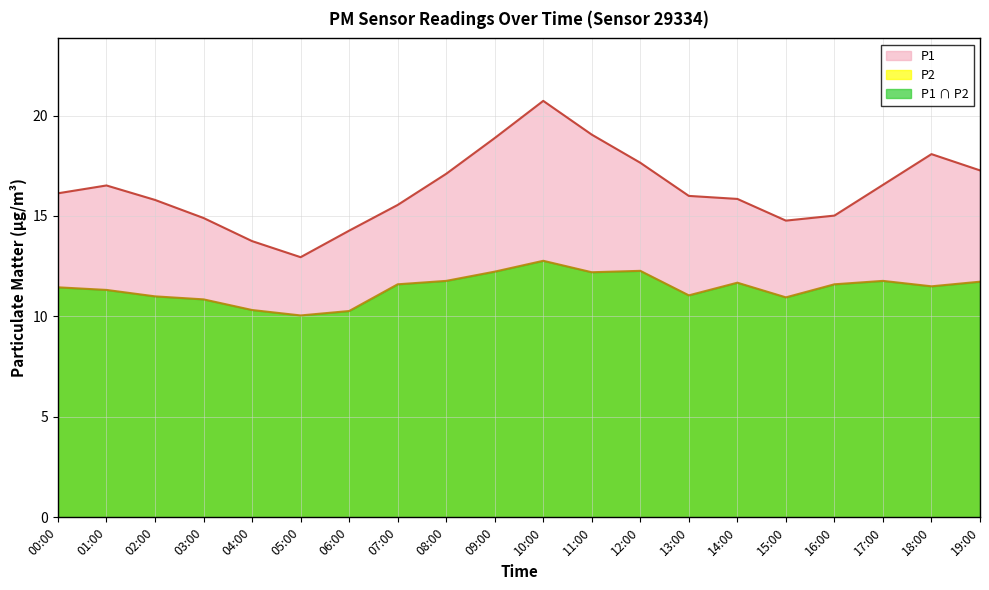

Reading left to right, what are all the values shown in this chart?

P1: 16.1	16.5	15.8	14.9	13.8	12.9	14.3	15.6	17.1	18.9	20.7	19.1	17.6	16.0	15.8	14.8	15.0	16.6	18.1	17.3
P2: 11.4	11.3	11.0	10.8	10.3	10.1	10.3	11.6	11.8	12.2	12.8	12.2	12.3	11.1	11.7	10.9	11.6	11.8	11.5	11.7